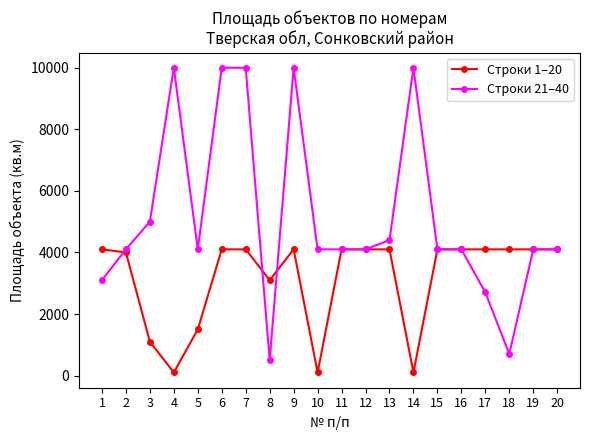

Reading left to right, list all the values displayed in this chart.

Строки 1–20: 4100	4000	1100	100	1500	4100	4100	3100	4100	100	4100	4100	4100	100	4100	4100	4100	4100	4100	4100
Строки 21–40: 3100	4100	5000	10000	4100	10000	10000	500	10000	4100	4100	4100	4400	10000	4100	4100	2700	700	4100	4100